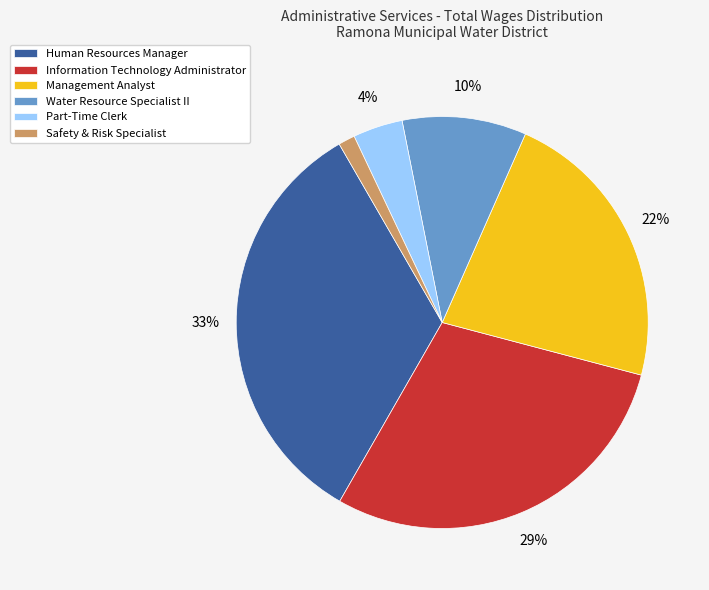

What percentage is the Information Technology Administrator slice, to the nearest percent?

29%